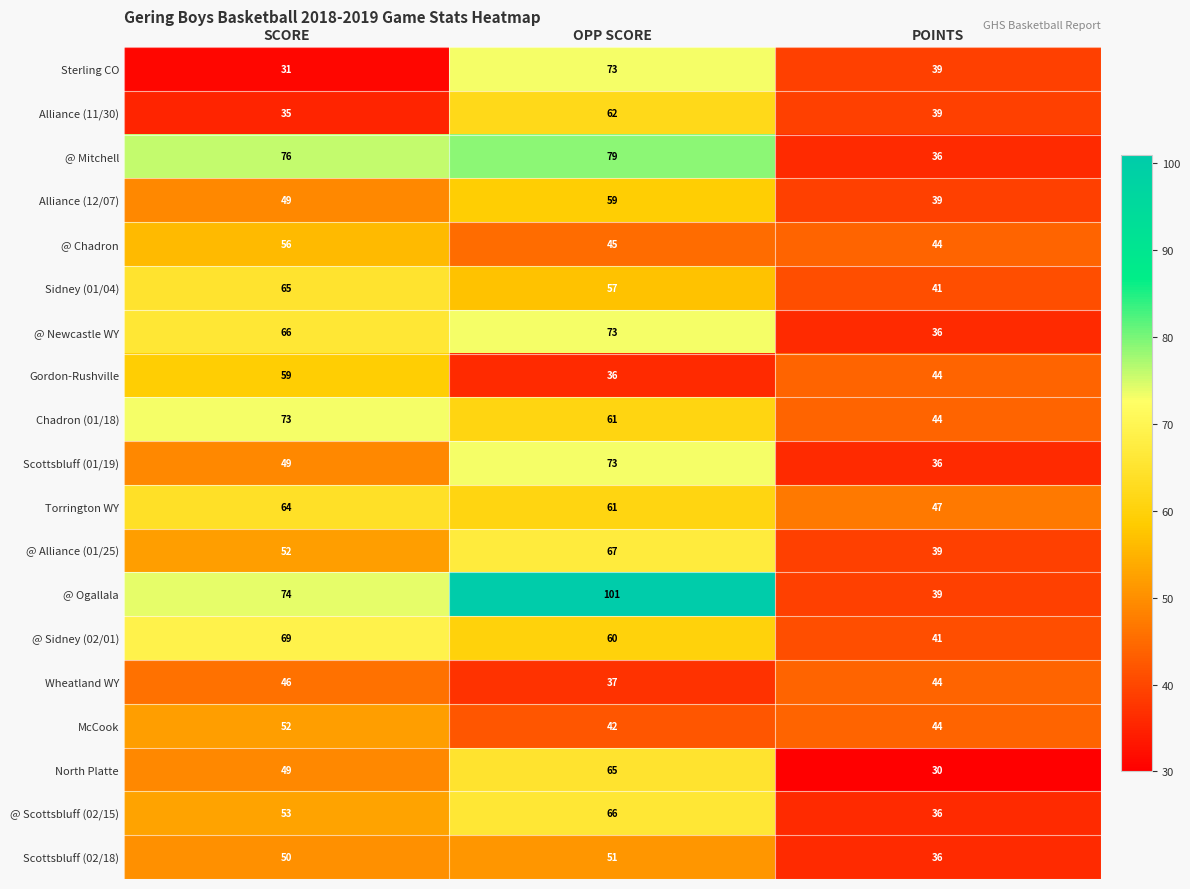

Rank the categories by @ Sidney (02/01) value from highest to lowest.

SCORE, OPP SCORE, POINTS